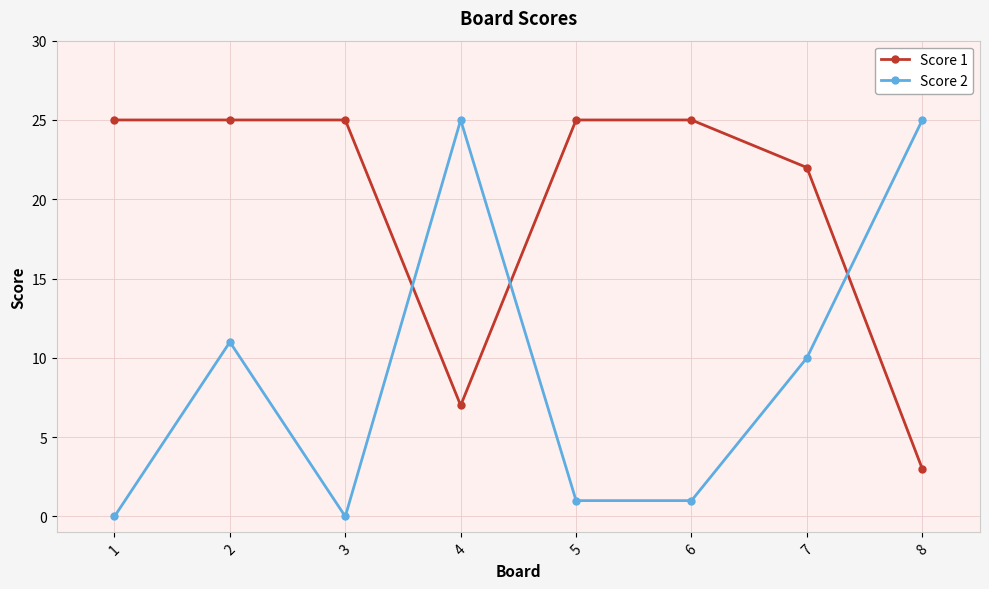

What is the spread (max minus min) of values at 1?

25